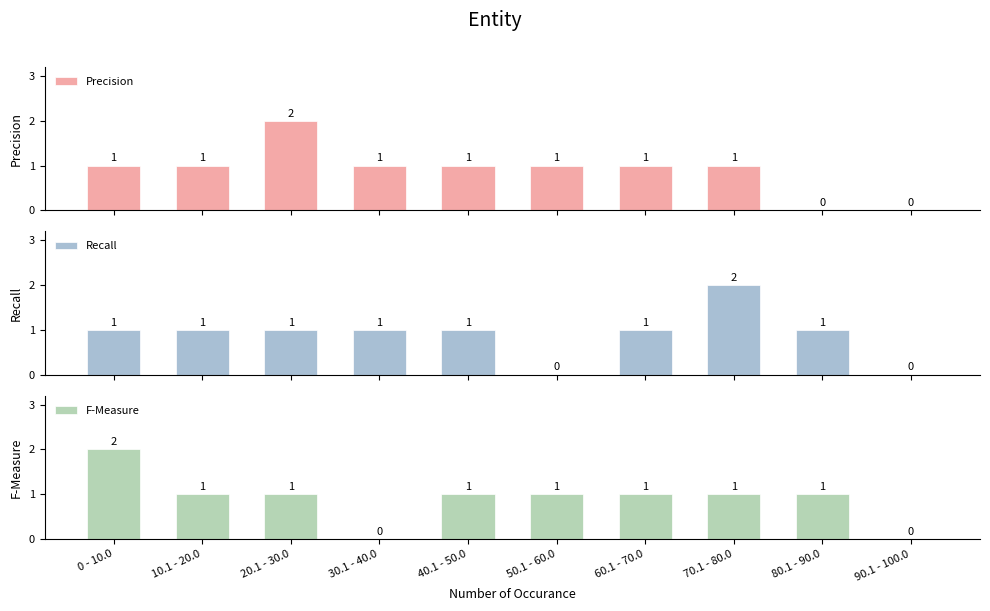

Is the value of Recall at 30.1 - 40.0 greater than the value of F-Measure at 40.1 - 50.0?

No